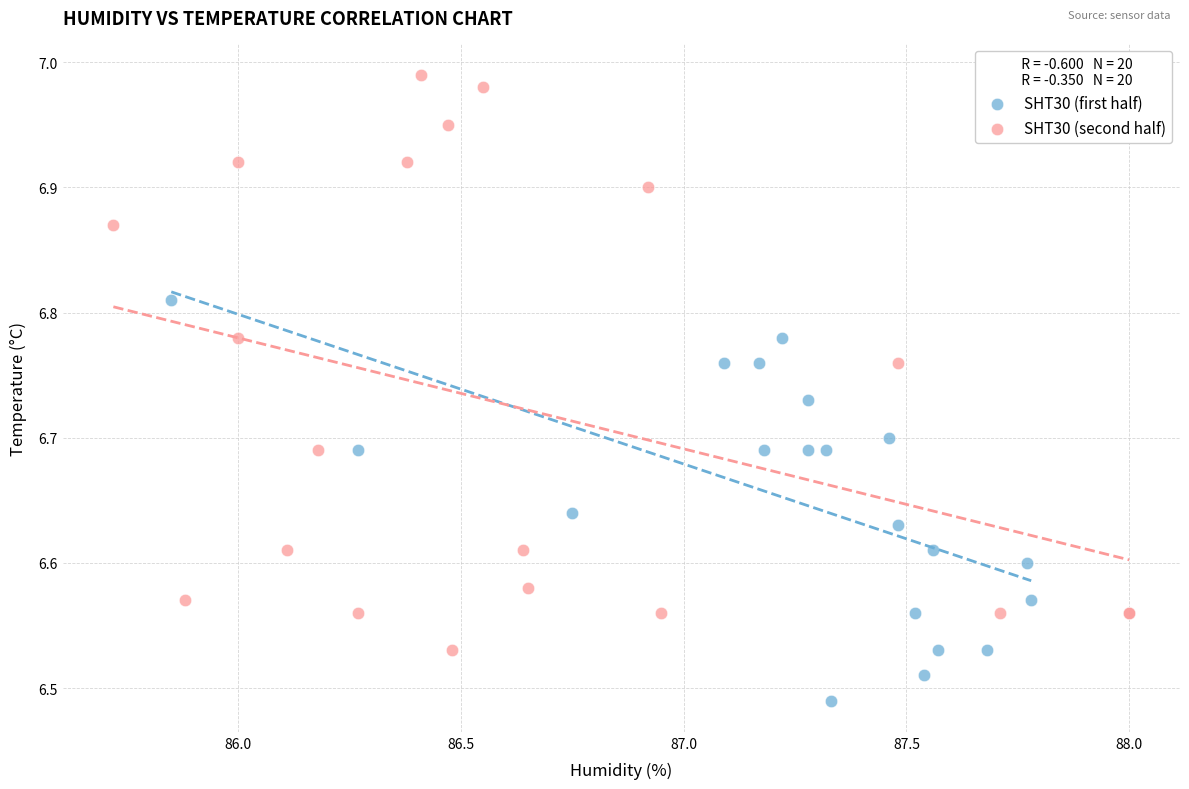

Which series reaches the maximum Y coordinate?

SHT30 (second half)